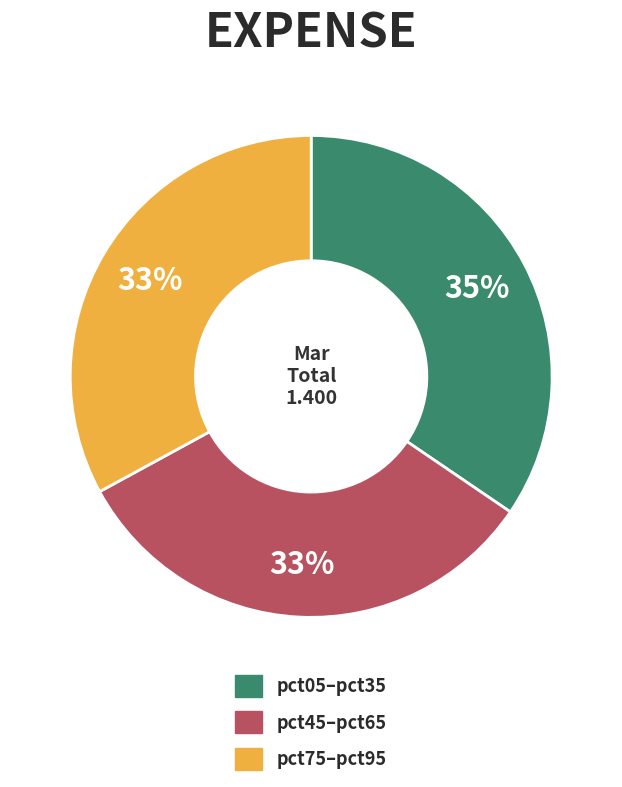

Which category has the biggest portion of the pie?

pct05–pct35